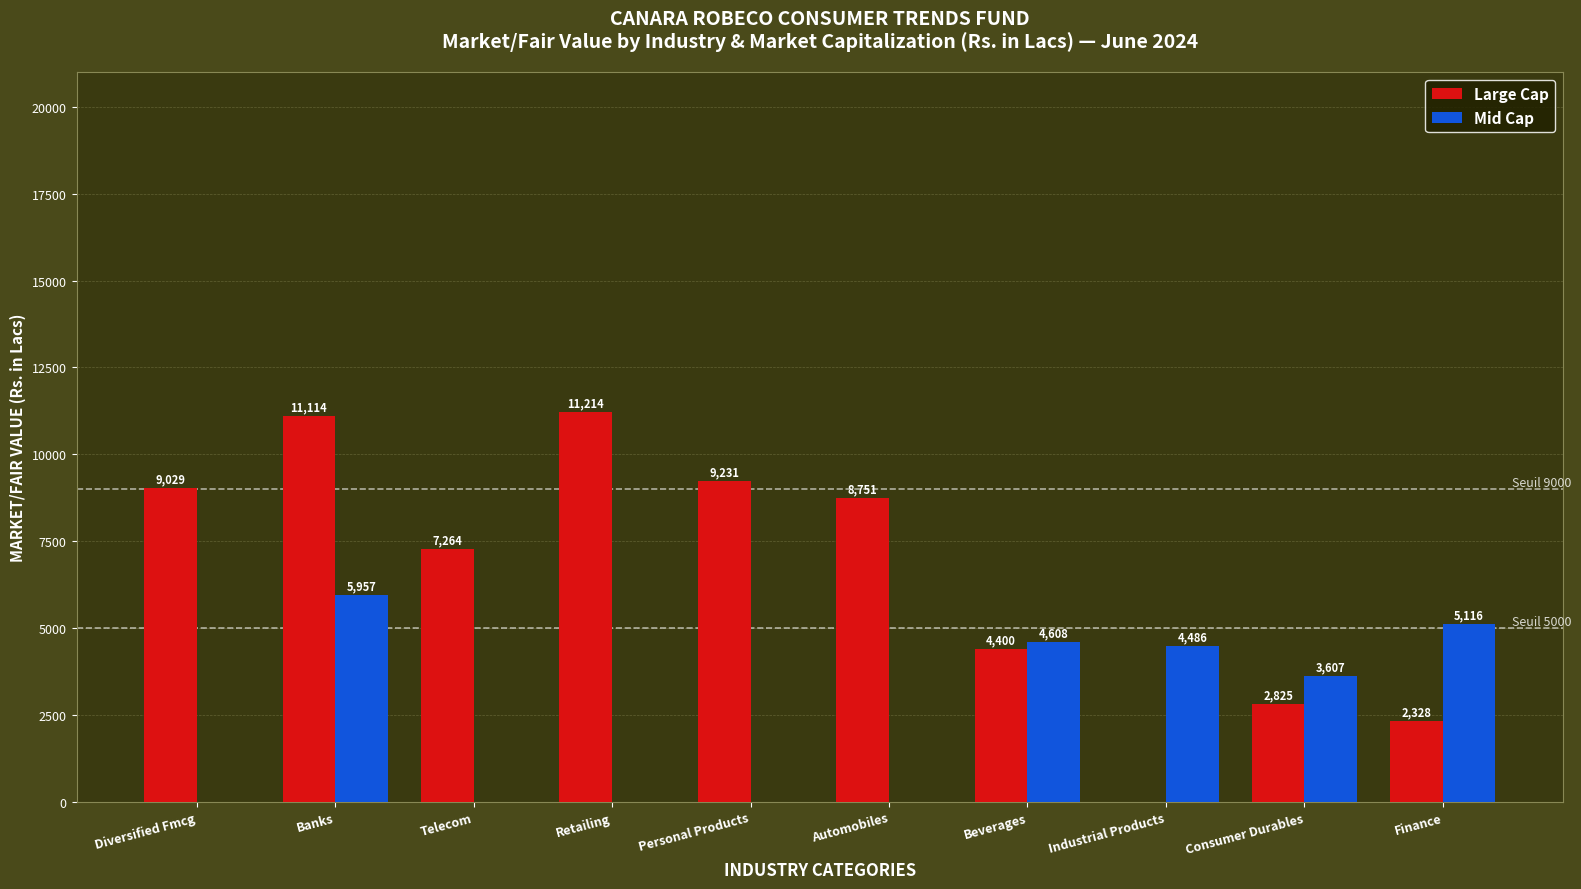

Which category has the highest value across all series?

Retailing